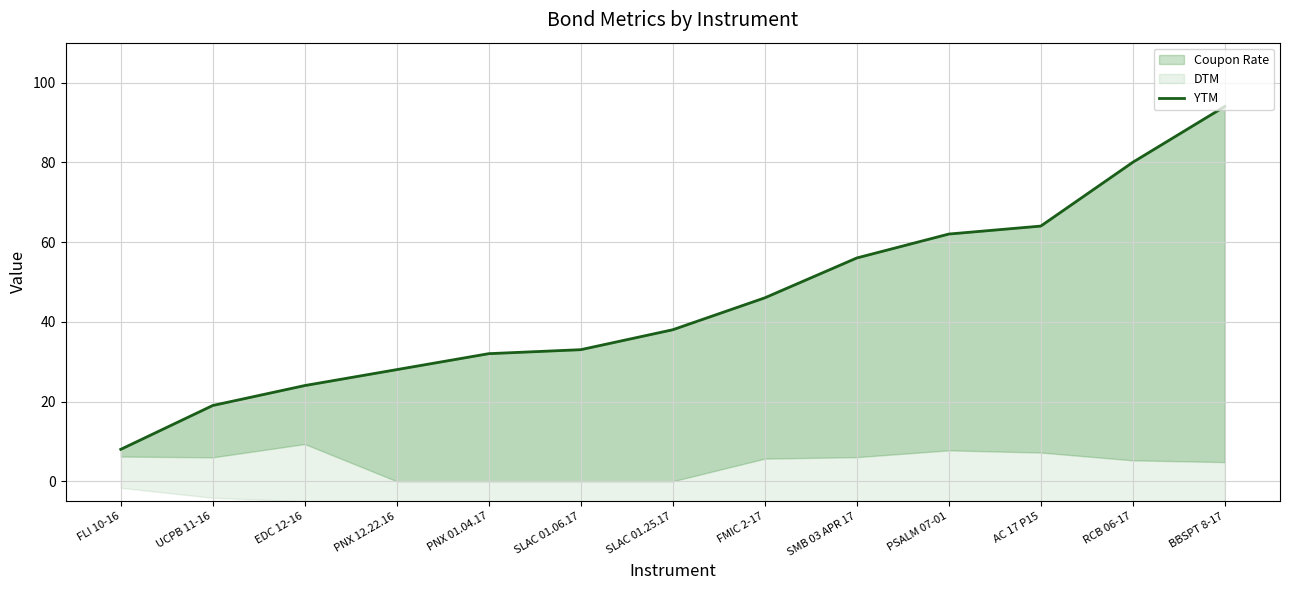

The value at RCB 06-17 is 43.8. True or false?

False